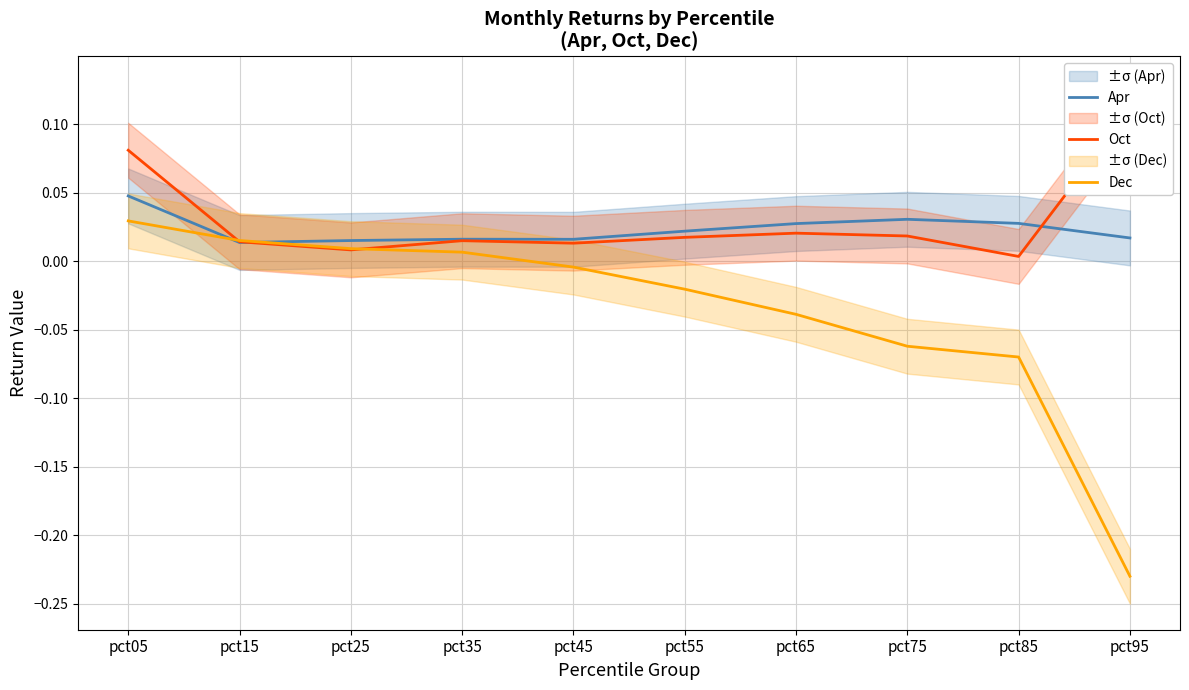

Rank the categories by Apr value from lowest to highest.

pct15, pct25, pct45, pct35, pct95, pct55, pct65, pct85, pct75, pct05